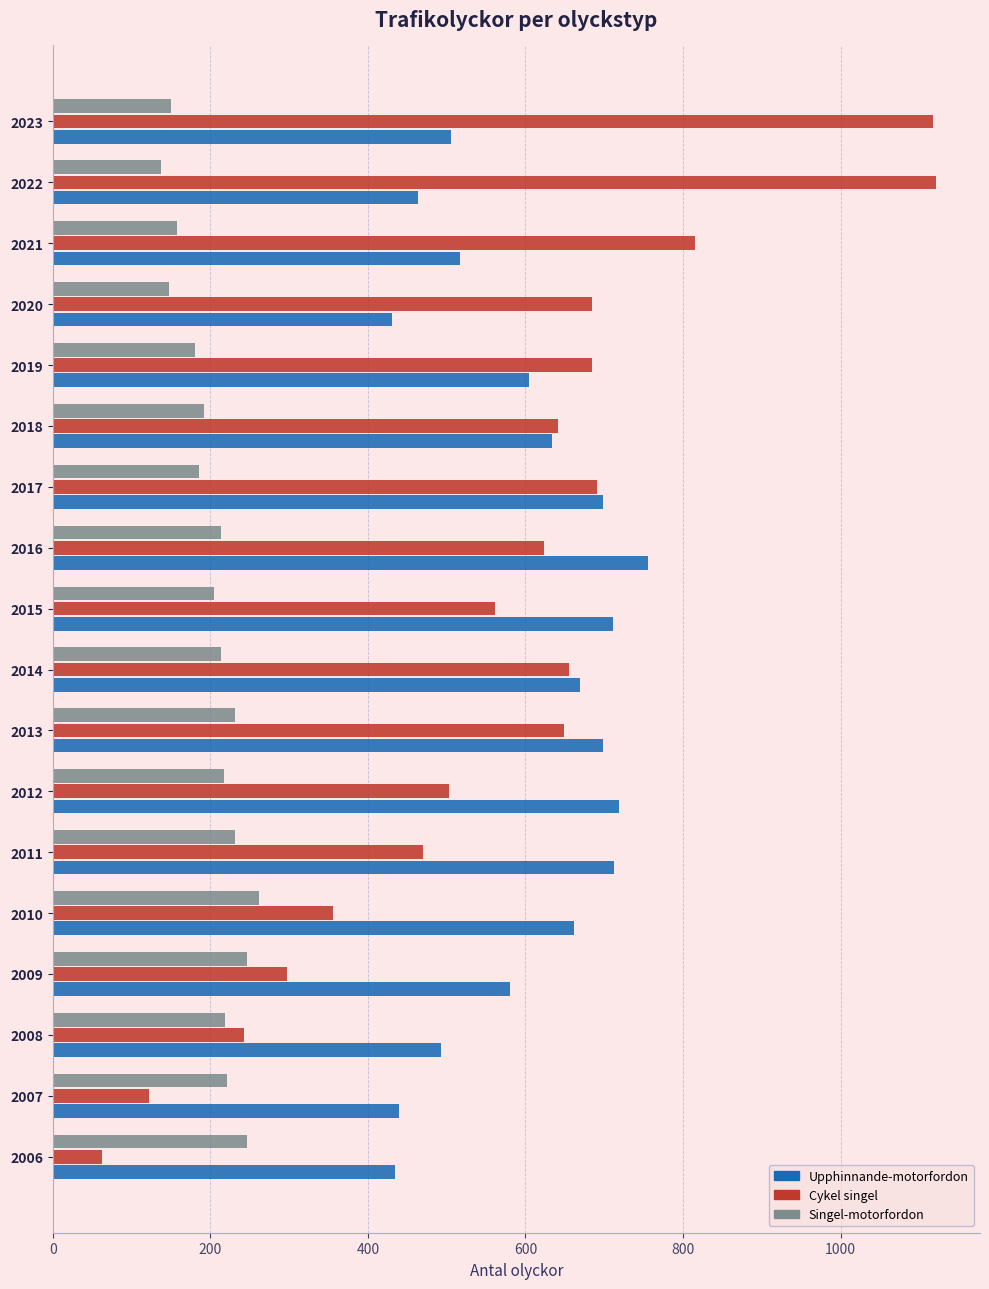

At 2021, list the series in order from largest to smallest.

Cykel singel, Upphinnande-motorfordon, Singel-motorfordon